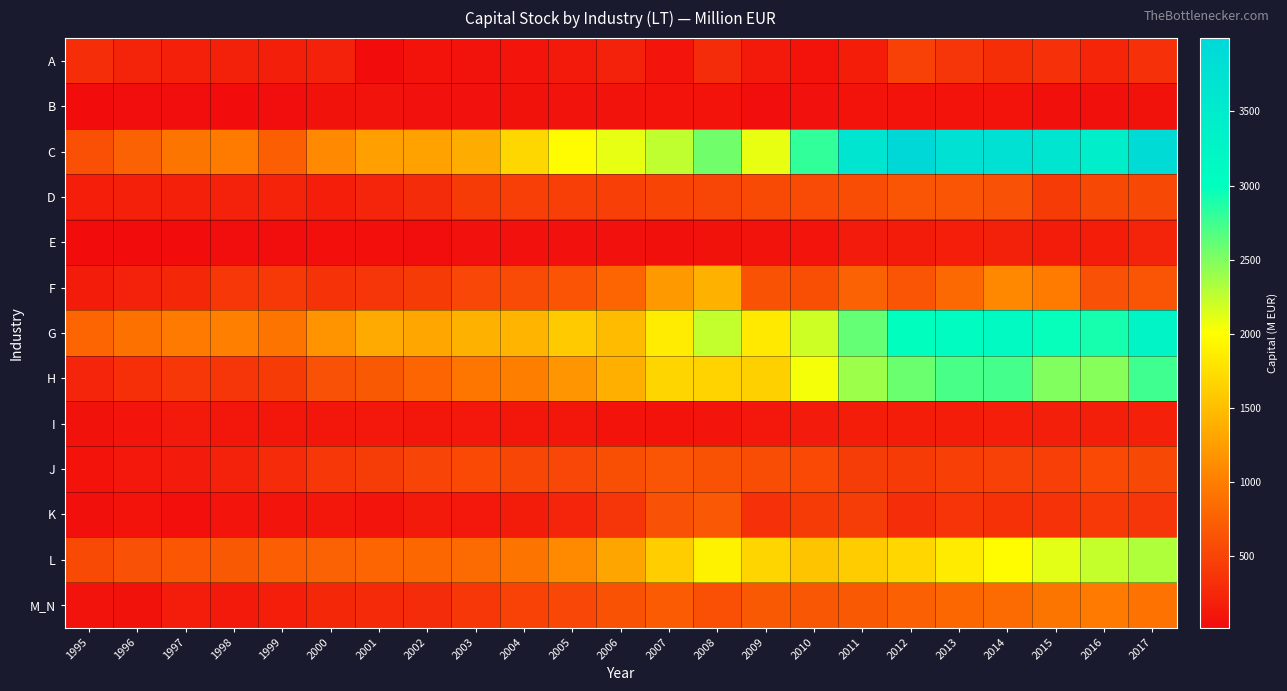

Which series has the widest spread of values?

C